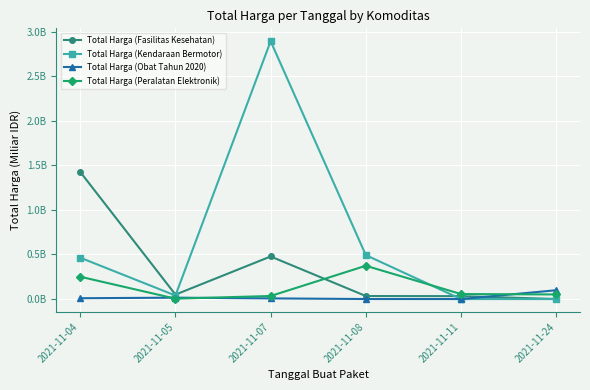

At which category does the chart reach its minimum across all series?

2021-11-11